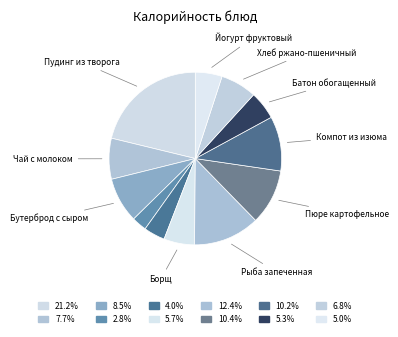

Is there any slice that represents more than half of the pie?

No